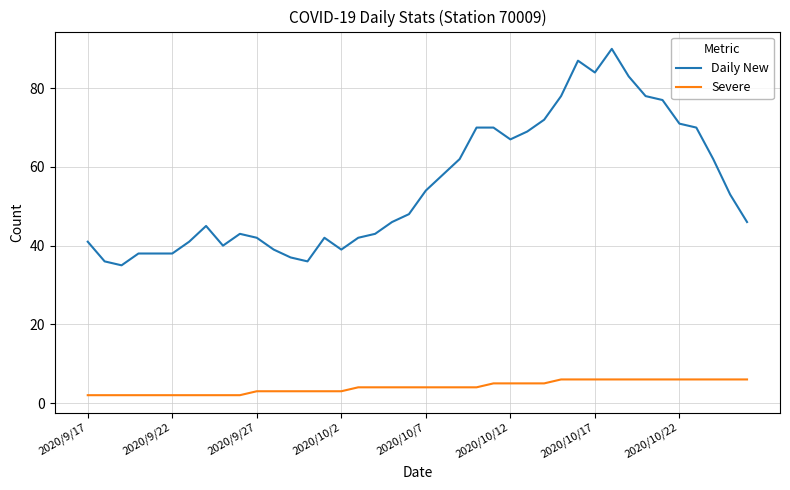

True or false: Severe and Daily New intersect in this chart.

False